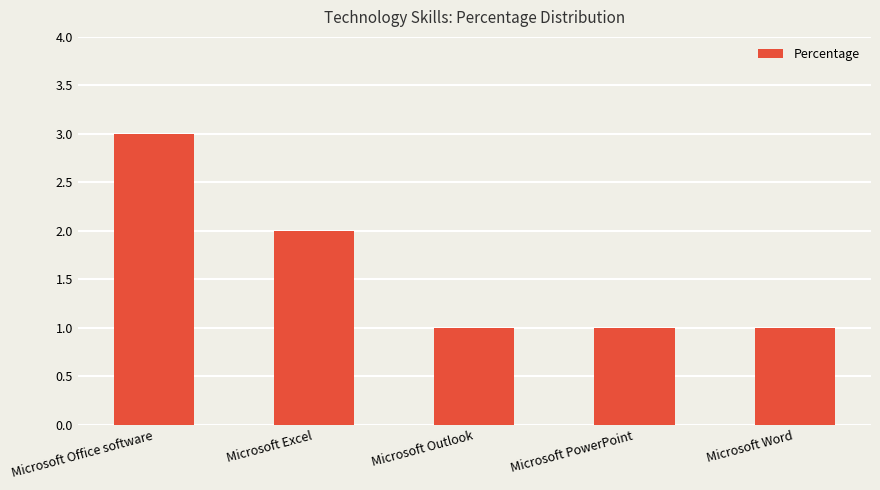

What is the sum of the values at Microsoft Excel and Microsoft Office software?

5